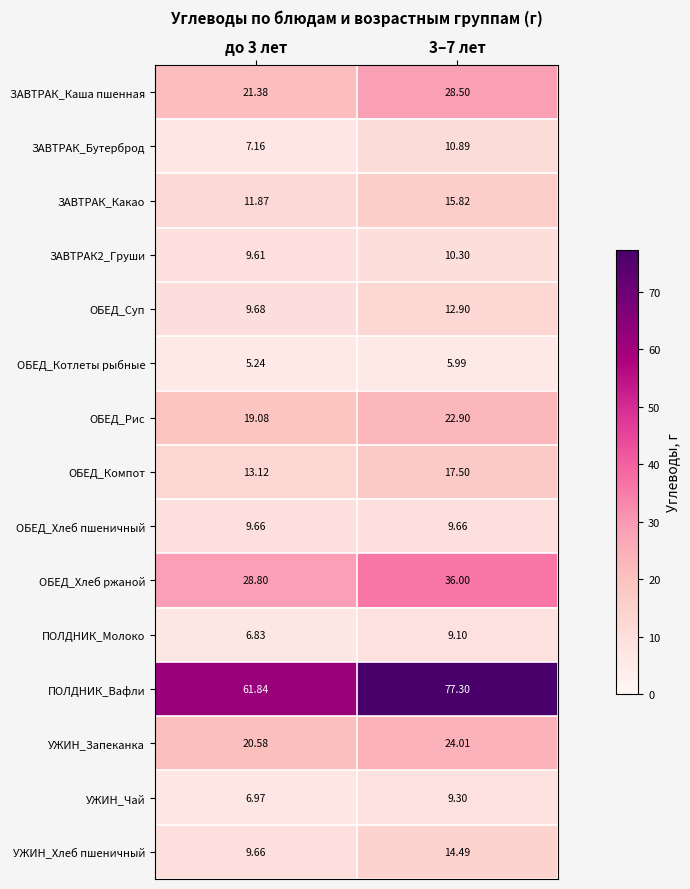

Is the value of УЖИН_Запеканка at до 3 лет greater than the value of ОБЕД_Суп at до 3 лет?

Yes